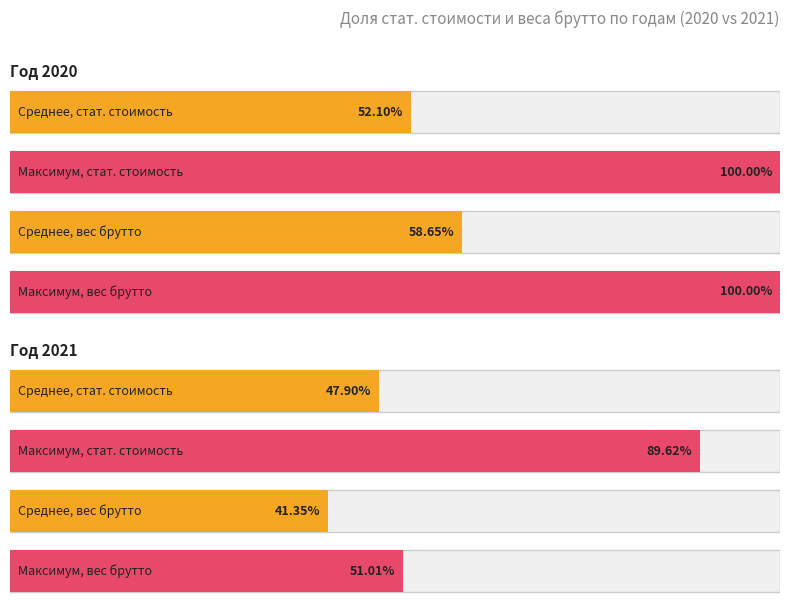

Is it true that Статистическая стоимость equals 5833.6 at 17?

False